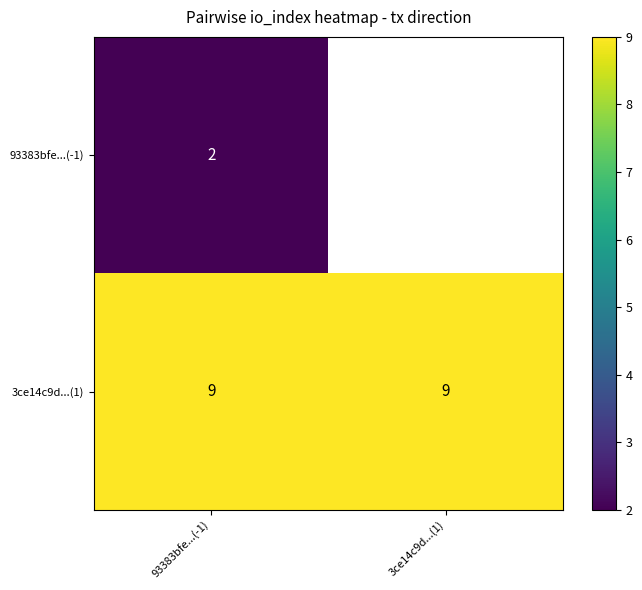

What is the spread (max minus min) of values at 93383bfe...(-1)?

7